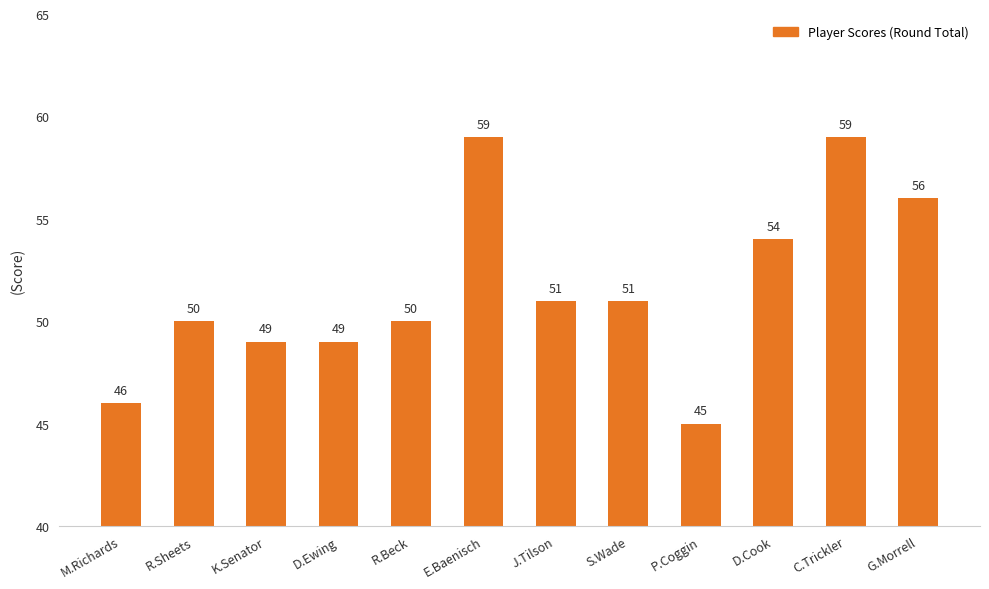

What is the sum of the values at M.Richards and G.Morrell?

102